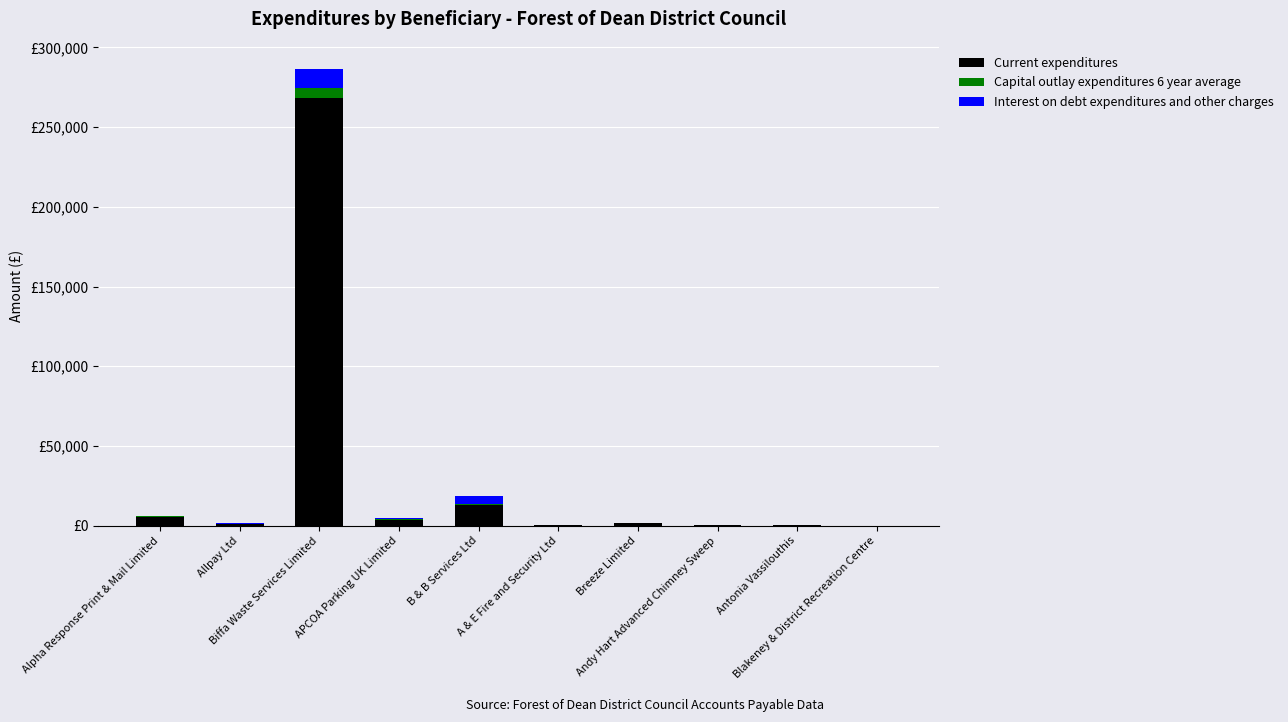

What position from the right is B & B Services Ltd?

6